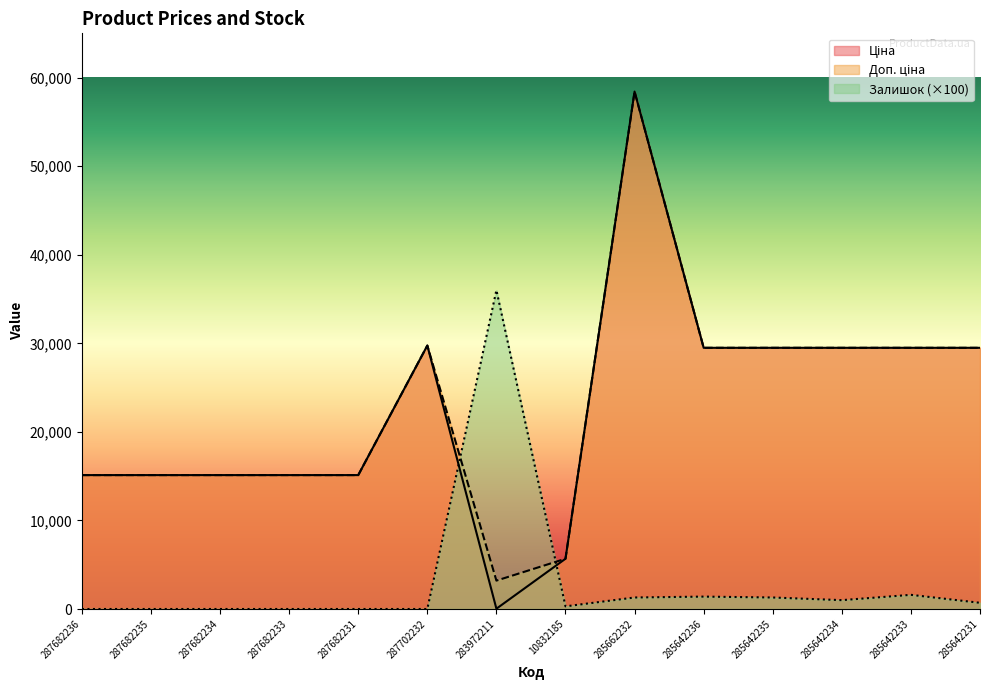

What is the label of the 3rd point from the left?

287682234